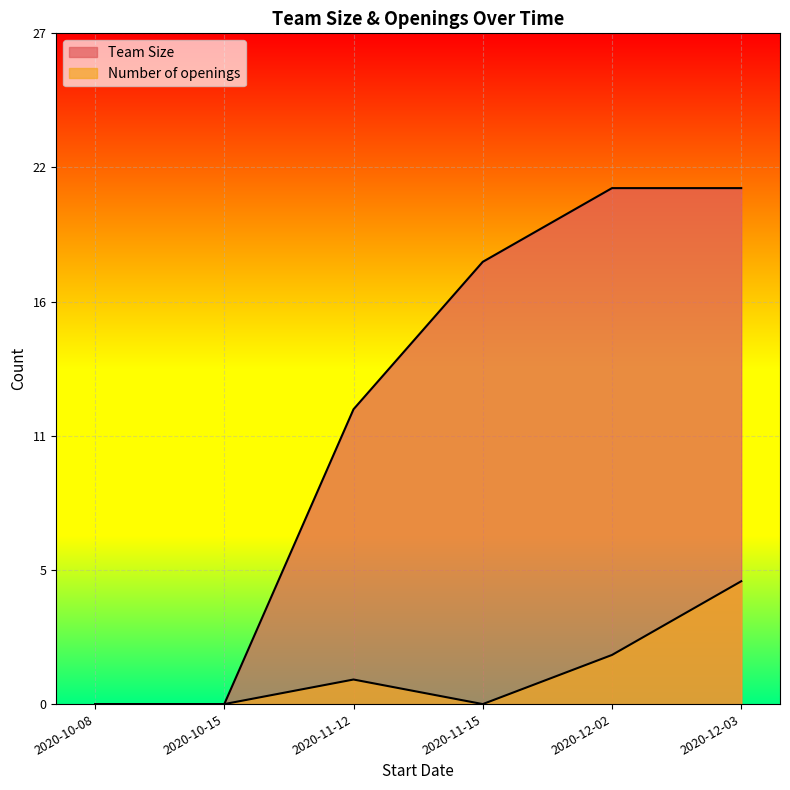

The Number of openings series shows 2 at 2020-12-03. True or false?

False